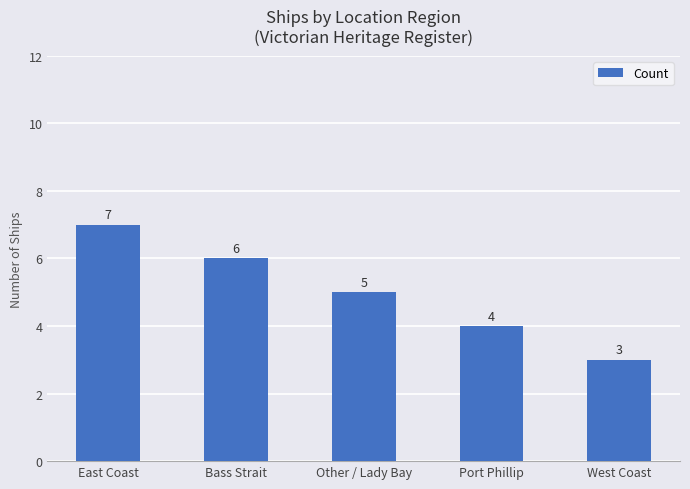

What is the value of the 3rd bar from the left?

5